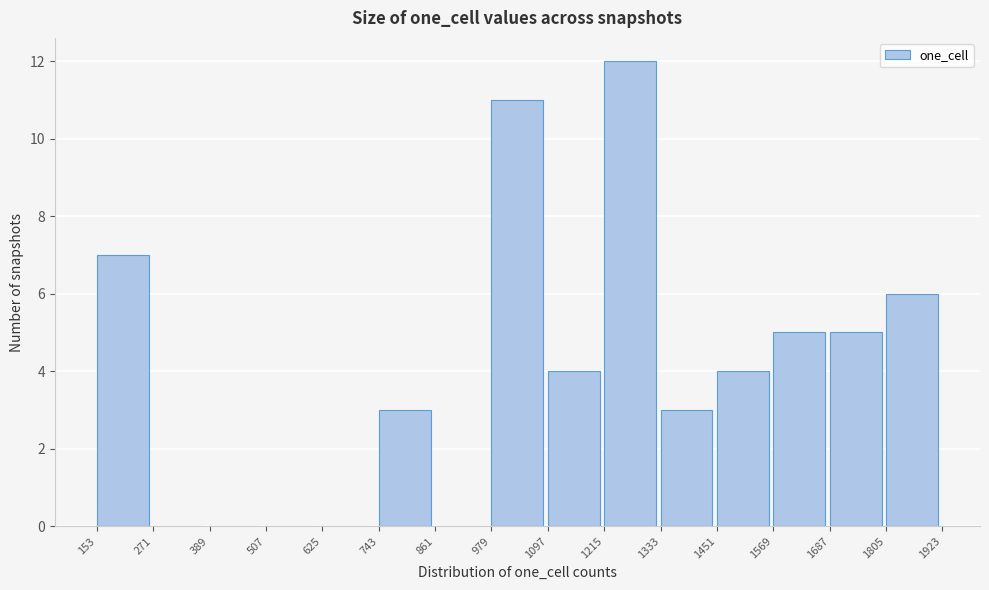

Which range on the x-axis has the tallest bar?

1215 to 1333